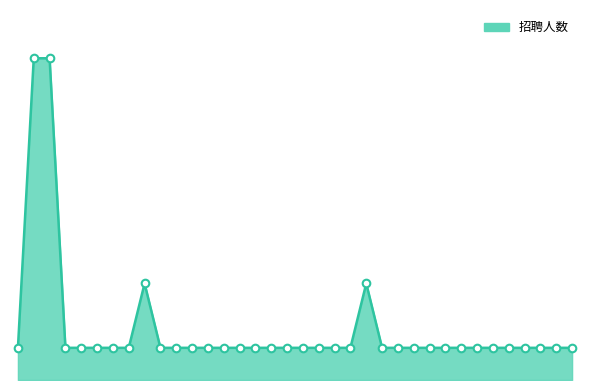

Does the chart have visible grid lines?

No